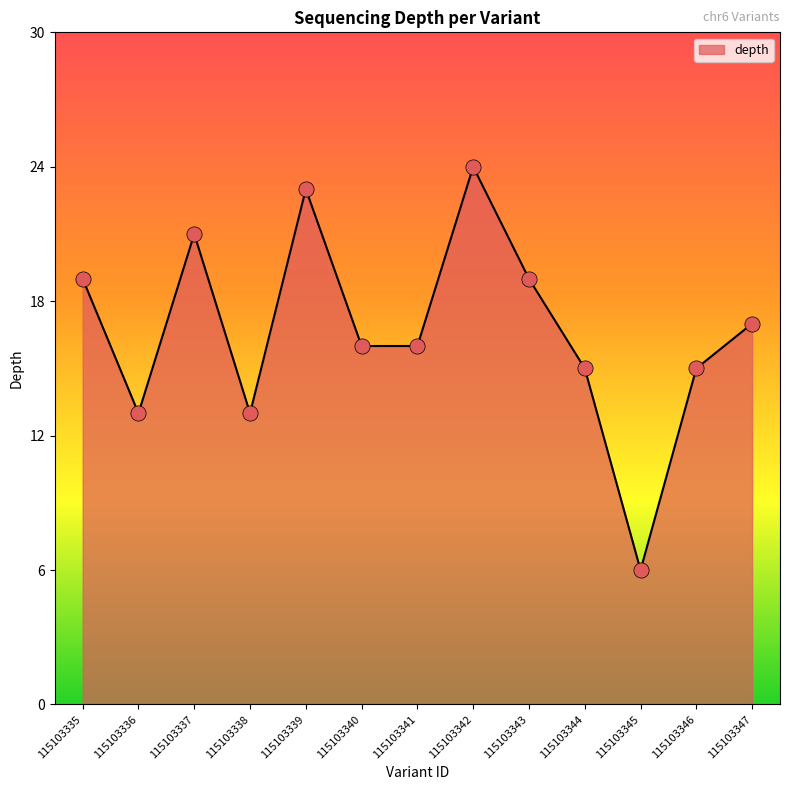

Approximately how many times larger is the value at 115103346 compared to 115103340?

0.9